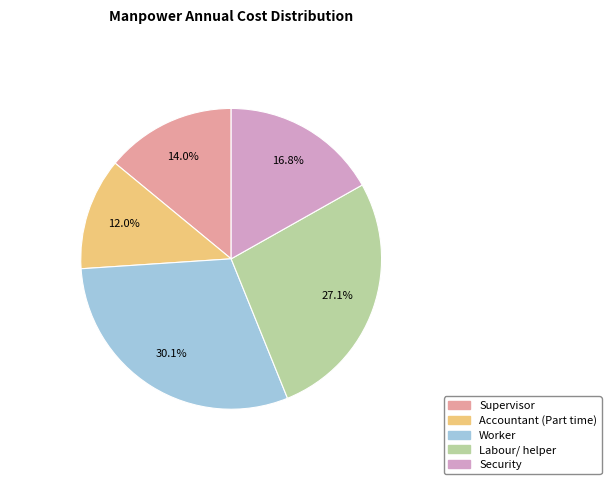

Between Accountant (Part time) and Security, which is larger?

Security